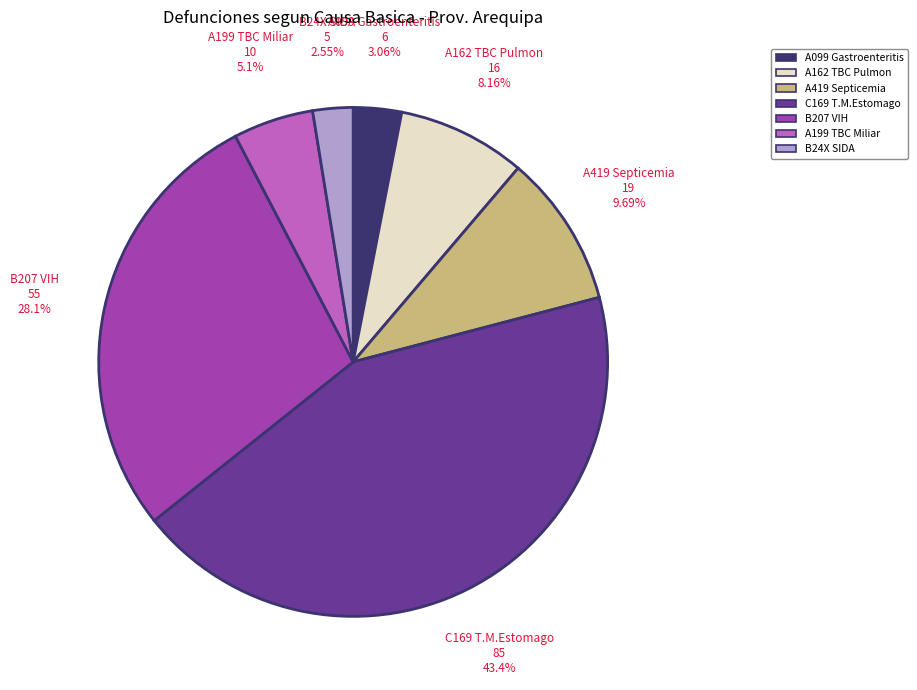

Is there a majority slice in this chart?

No